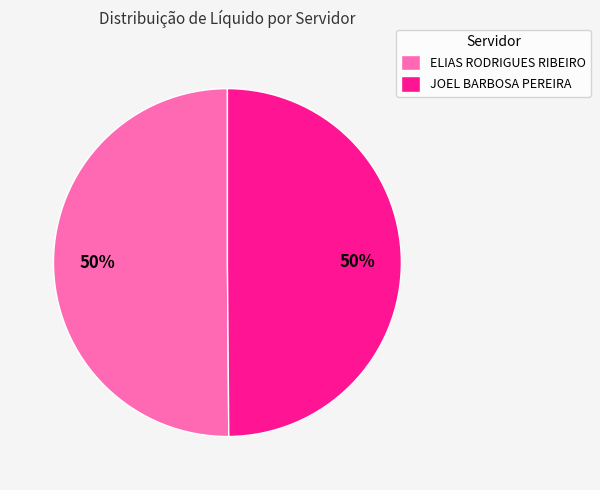

To the nearest percent, what is the average slice percentage?

50%